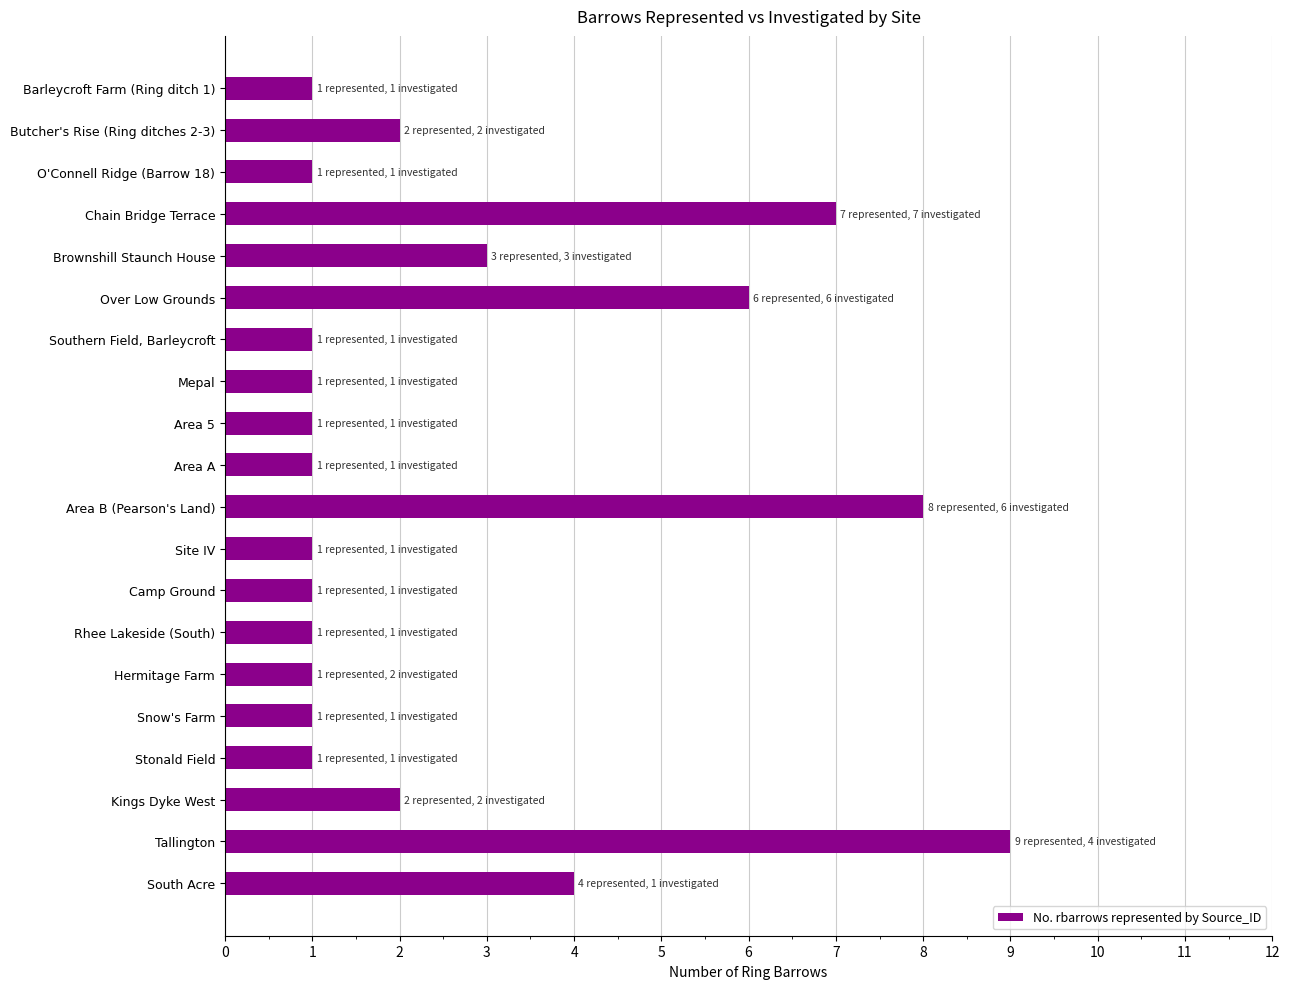

What is the maximum value shown in the chart?

9